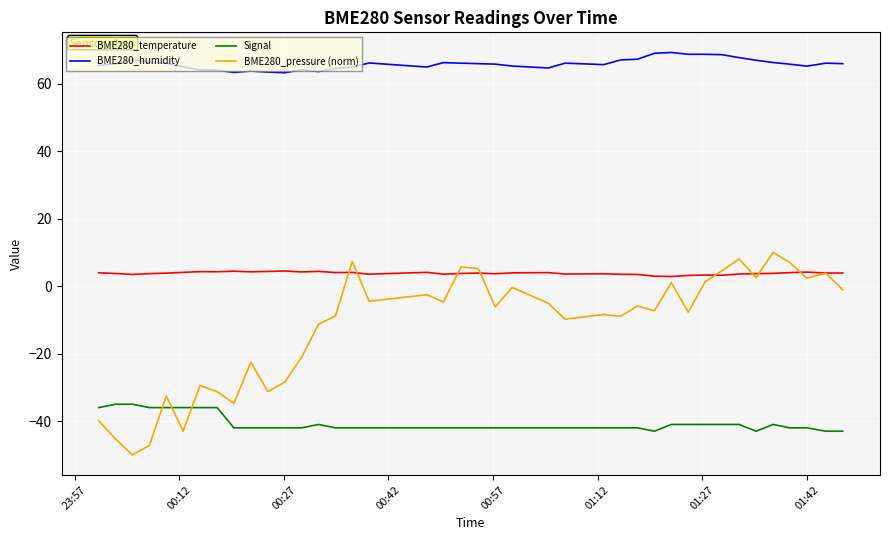

What are all the series names shown in the legend?

BME280_temperature, BME280_humidity, Signal, BME280_pressure (norm)